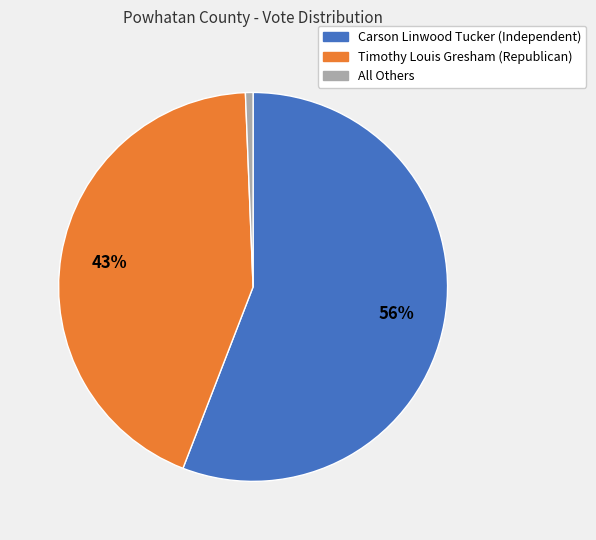

Rank the categories by value from highest to lowest.

Carson Linwood Tucker (Independent), Timothy Louis Gresham (Republican), All Others